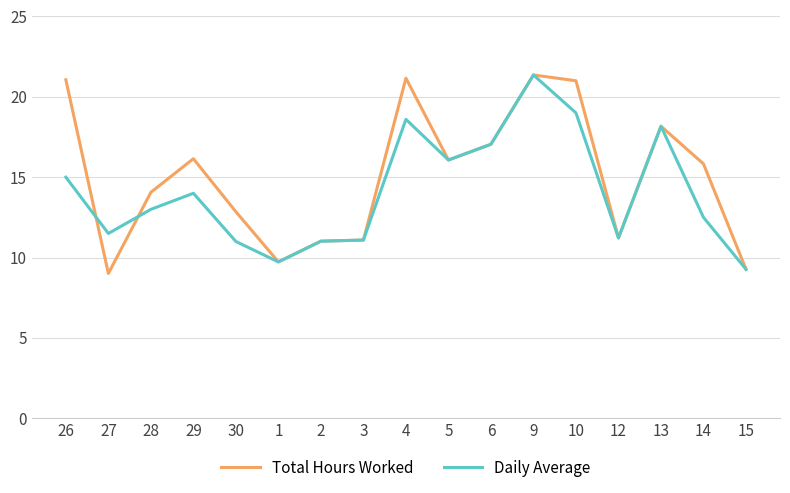

Where do Total Hours Worked and Daily Average first cross each other?

26 and 27